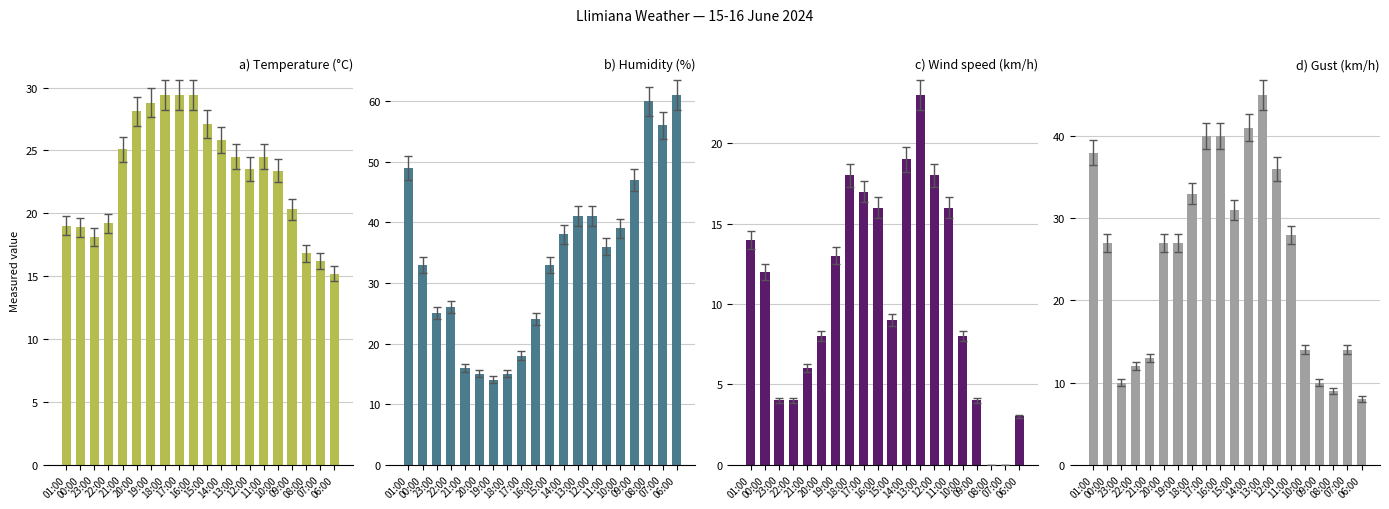

At which label is Wind speed (km/h) closest to 11?

00:00